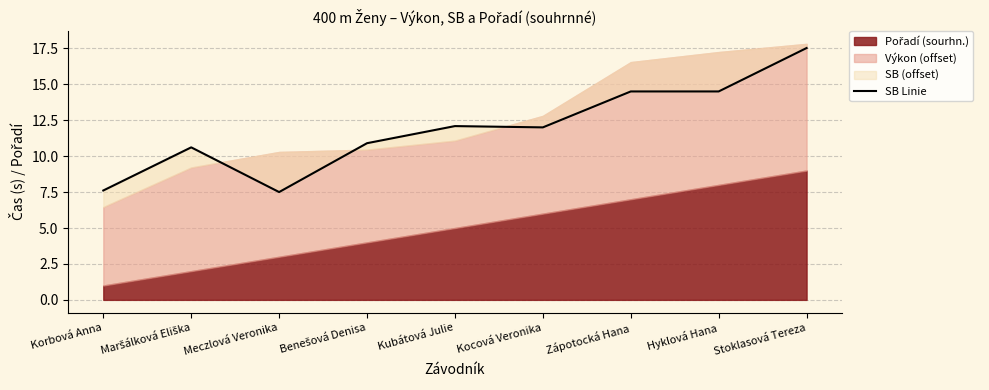

What value does the data have at Kocová Veronika?

12.0